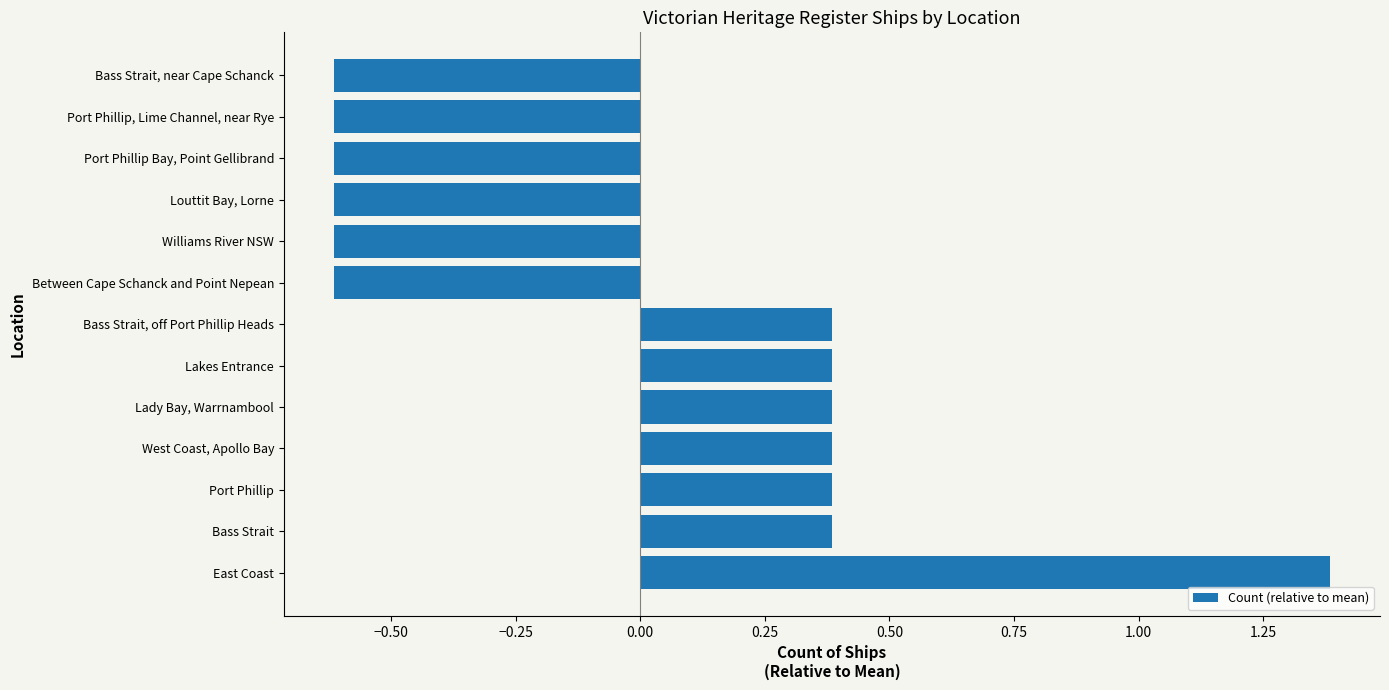

Reading bottom to top, transcribe all the data shown in this chart.

East Coast=1.4	Bass Strait=0.4	Port Phillip=0.4	West Coast, Apollo Bay=0.4	Lady Bay, Warrnambool=0.4	Lakes Entrance=0.4	Bass Strait, off Port Phillip Heads=0.4	Between Cape Schanck and Point Nepean=-0.6	Williams River NSW=-0.6	Louttit Bay, Lorne=-0.6	Port Phillip Bay, Point Gellibrand=-0.6	Port Phillip, Lime Channel, near Rye=-0.6	Bass Strait, near Cape Schanck=-0.6